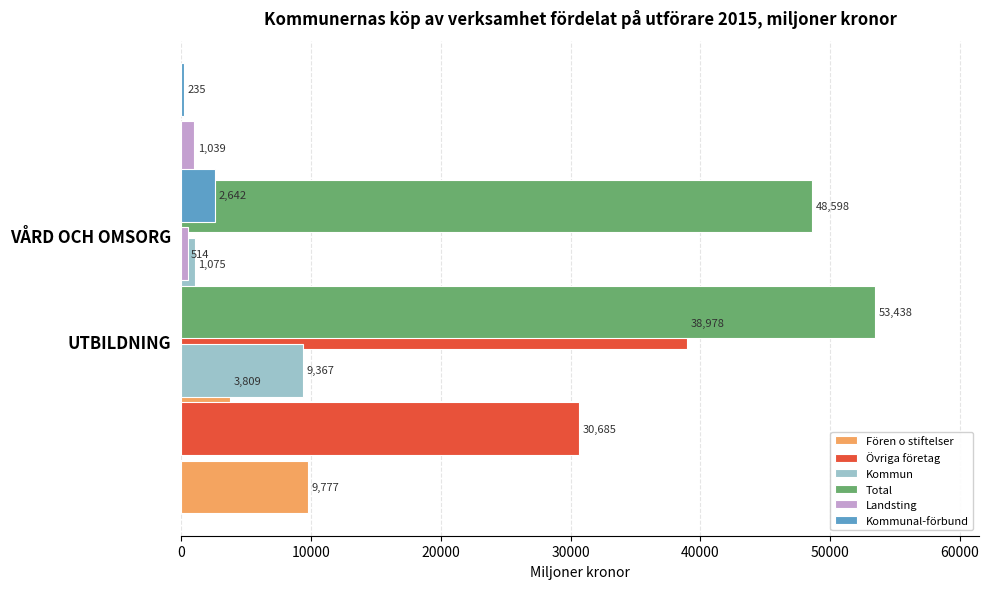

What is the difference between the Kommun values at VÅRD OCH OMSORG and UTBILDNING?

8292